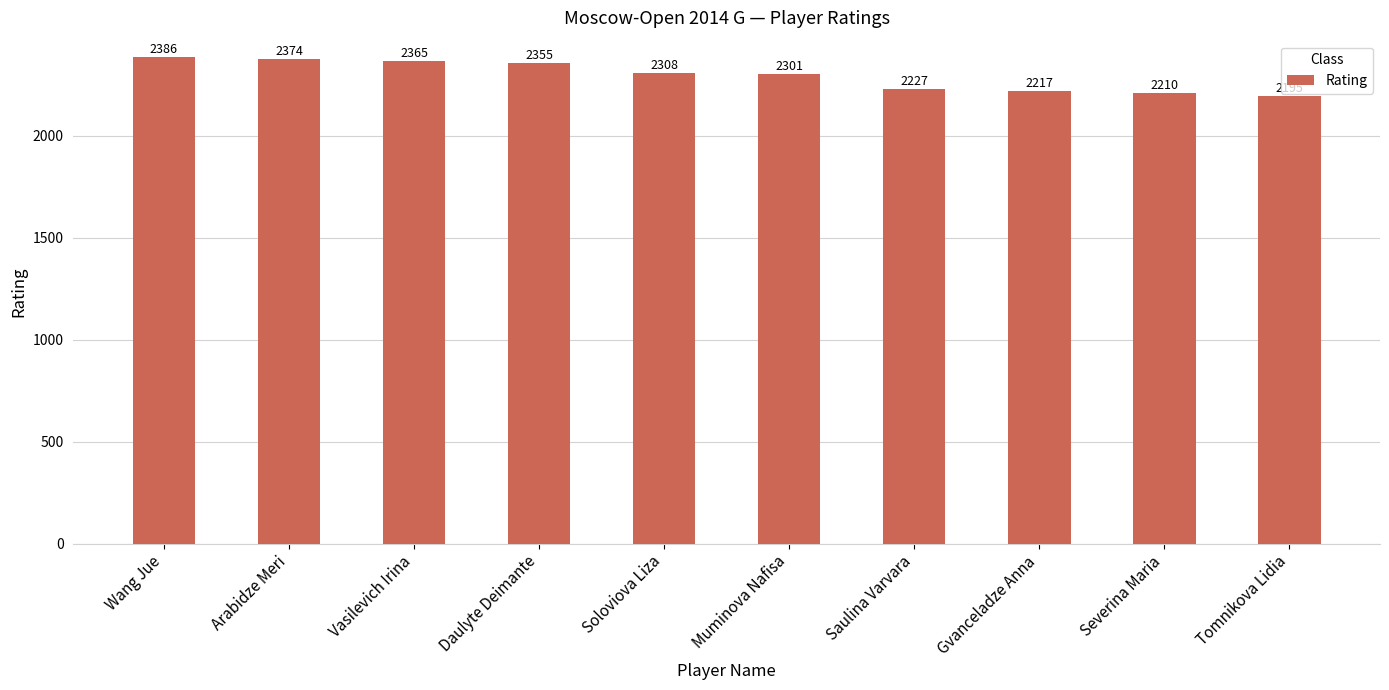

How many data points are less than 2308?

5